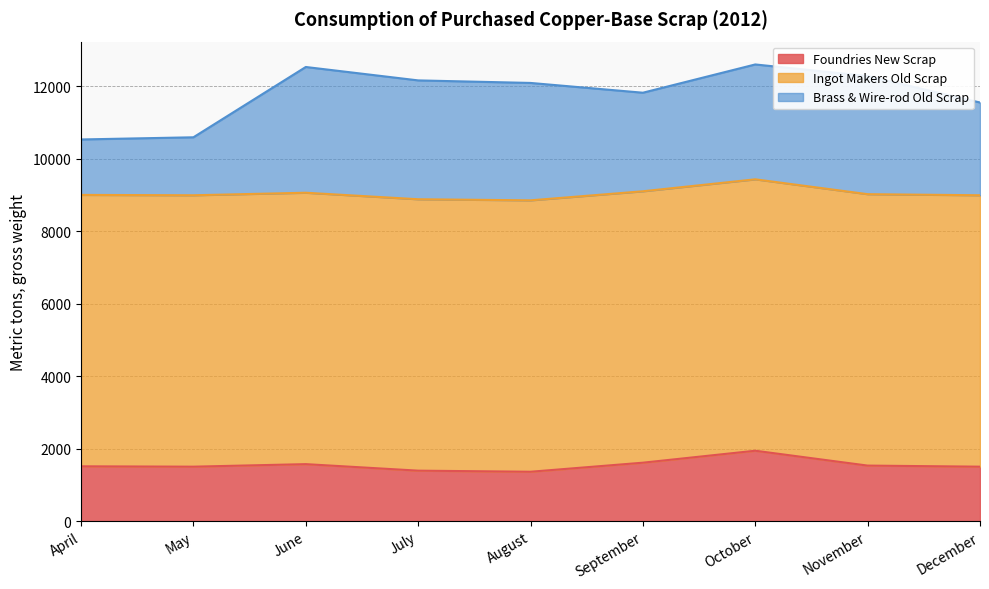

True or false: Foundries New Scrap and Brass & Wire-rod Old Scrap cross at least once.

False